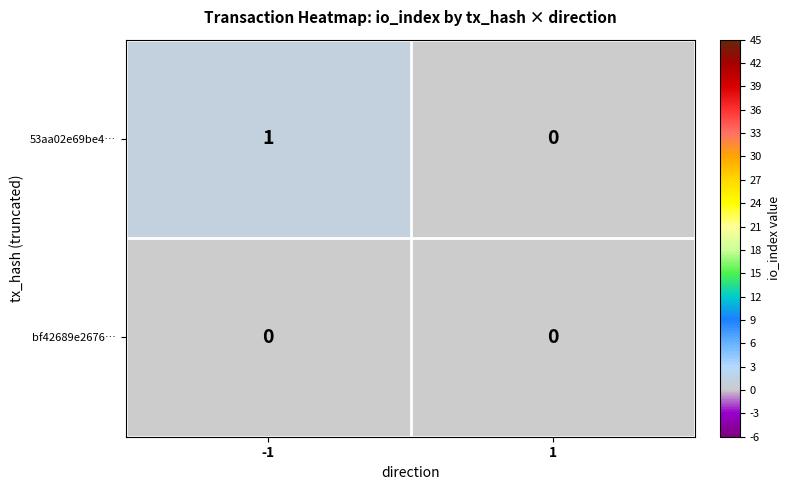

Reading left to right, transcribe all the data shown in this chart.

53aa02e69be4…: -1=1	1=0
bf42689e2676…: -1=0	1=0